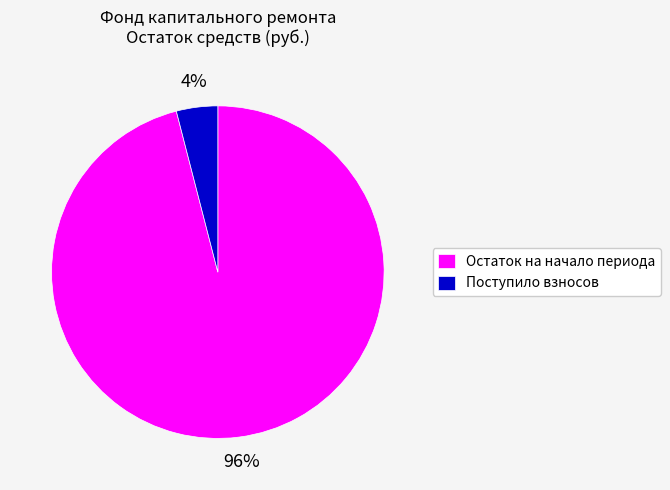

How many segments does this pie chart have?

2